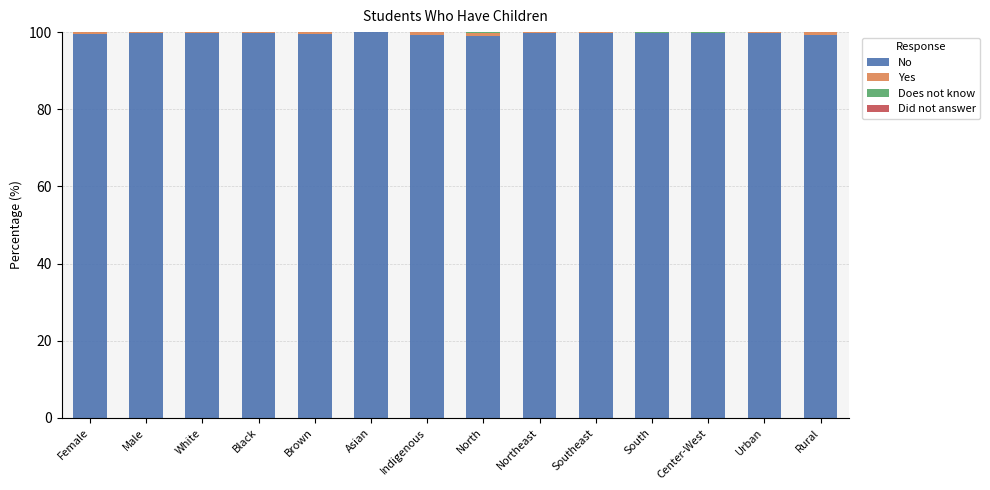

What is the maximum value for No?

100.0